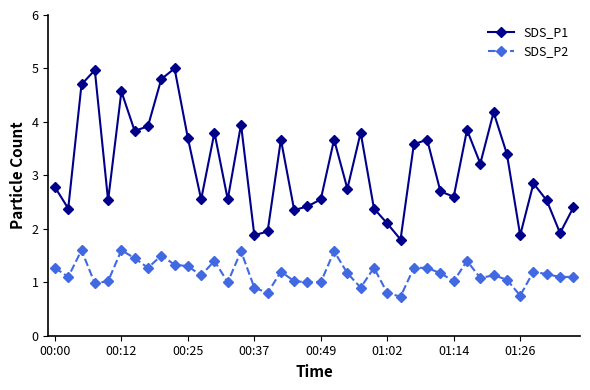

At how many categories does at least one series exceed 3?

19